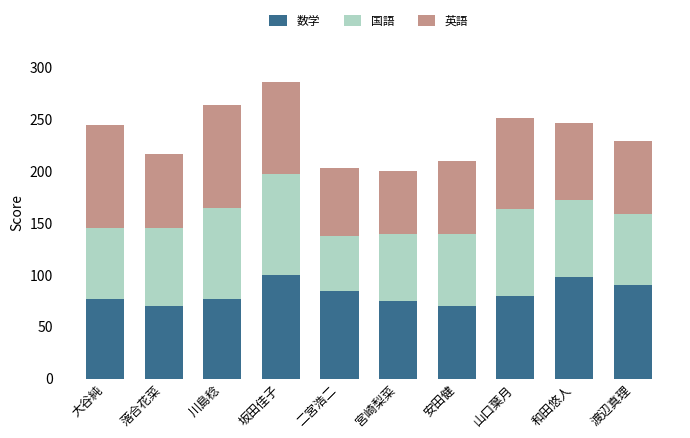

What is the highest value of the 数学 series?

100